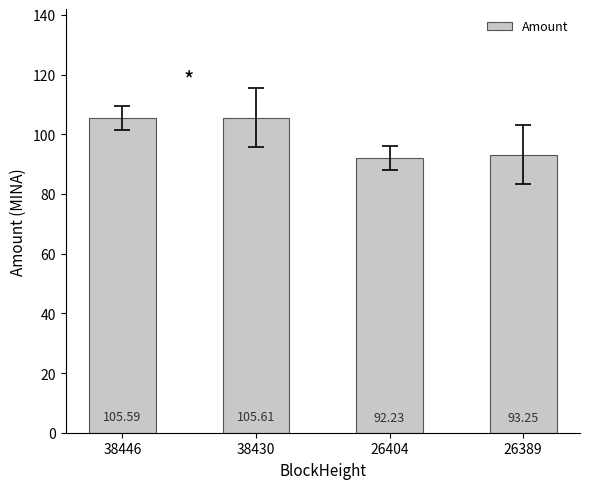

How many bars are there in total?

4